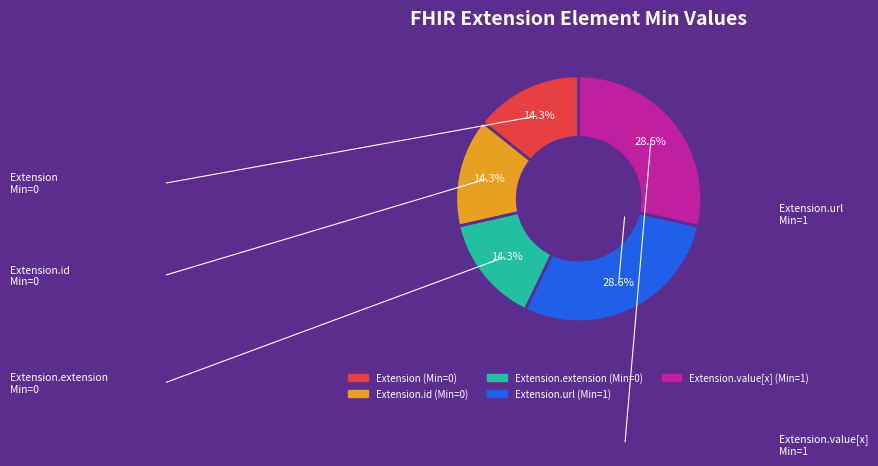

Is there any slice that represents more than half of the pie?

No